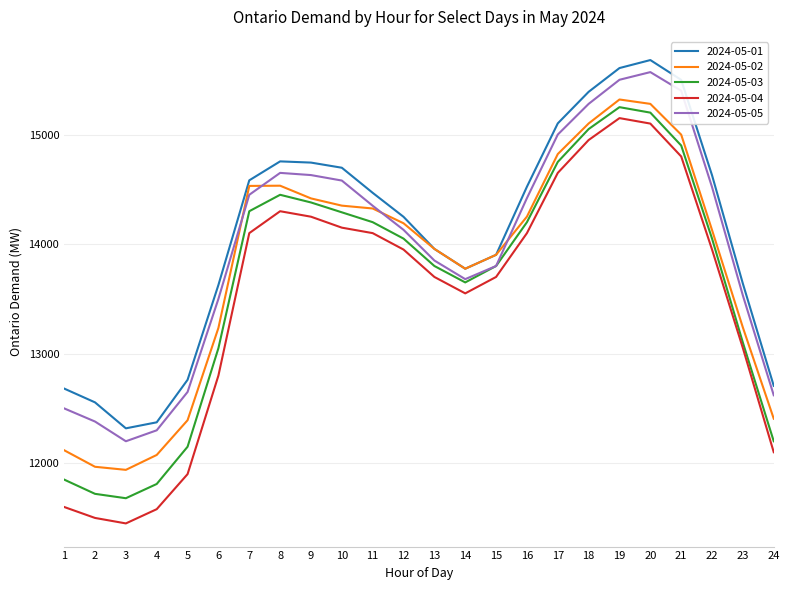

What is the total value across all series at 12?

70569